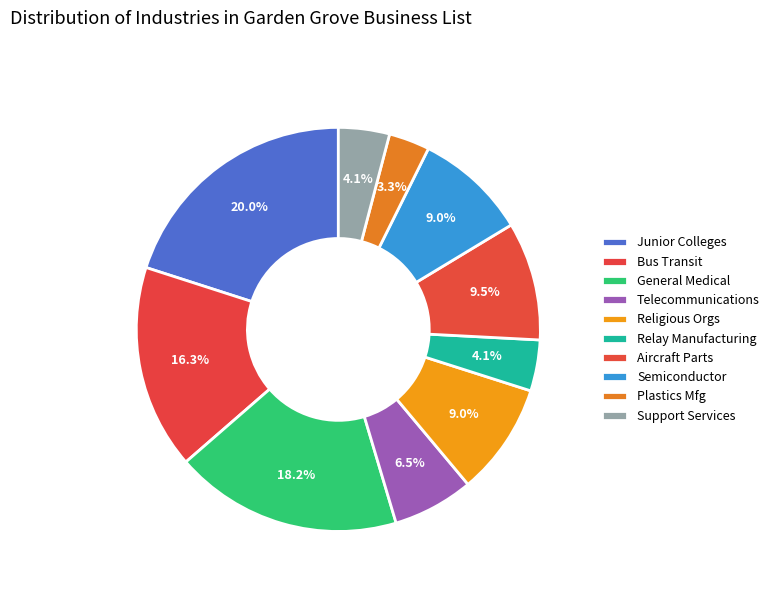

Count the number of slices in the pie.

10